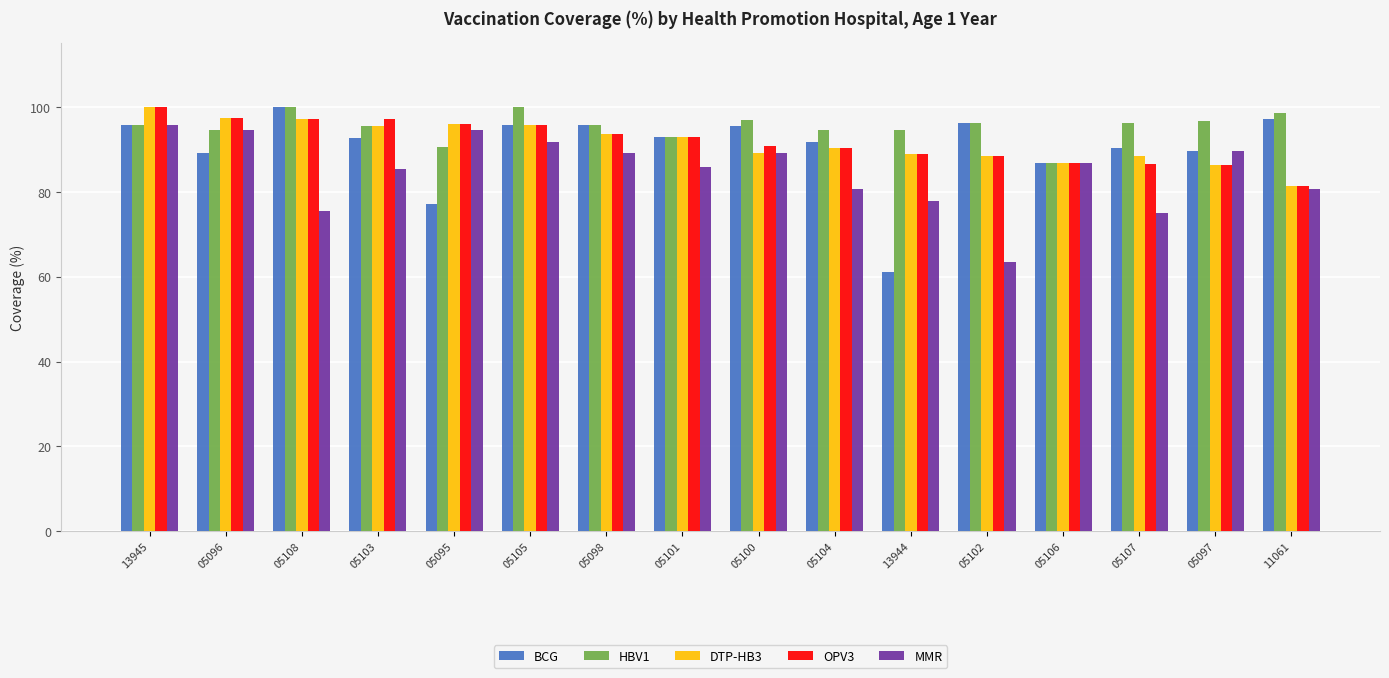

What is the maximum value shown in the chart?

100.0